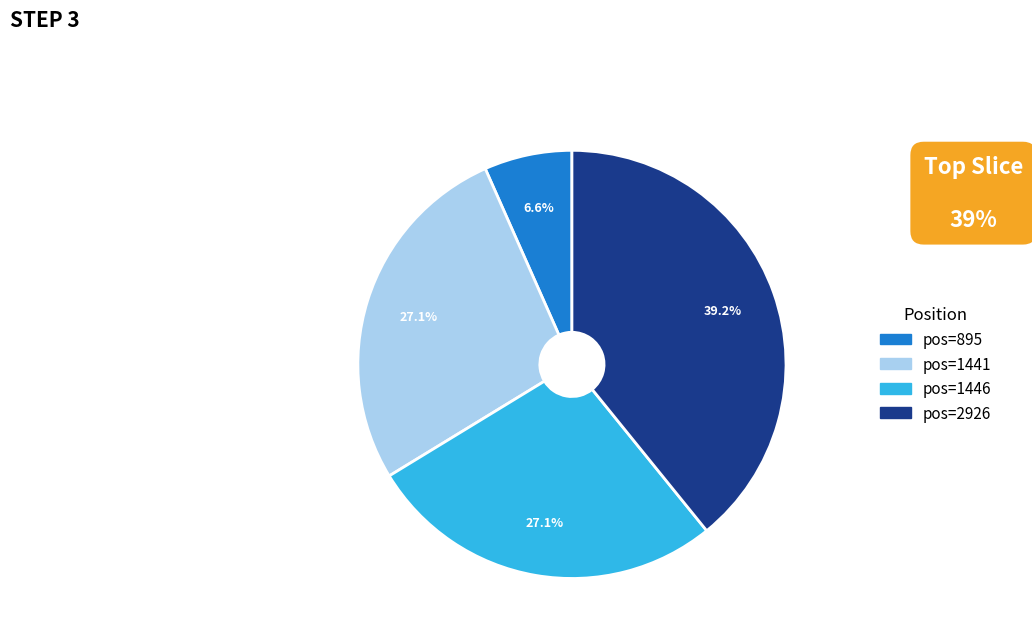

Does any single category account for the majority?

No